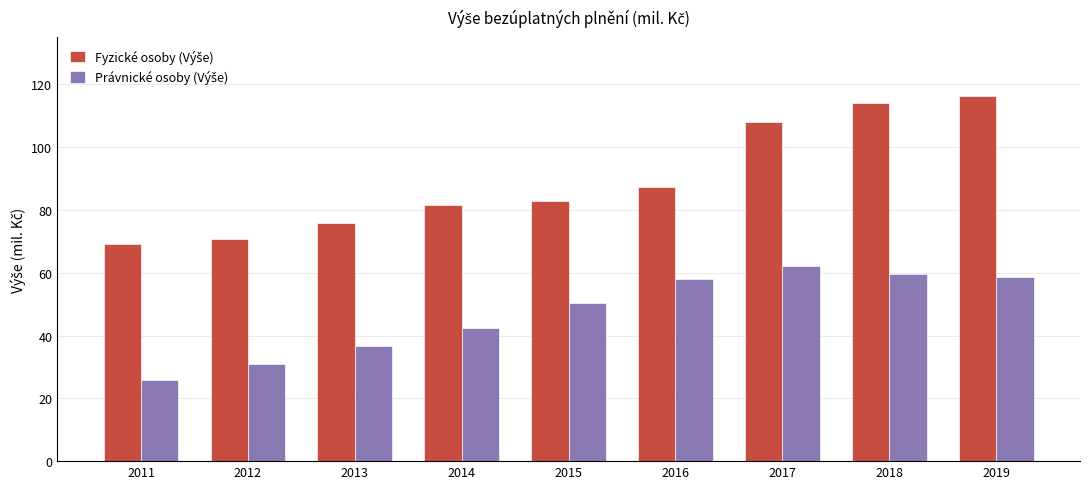

Which category has the lowest value across all series?

2011